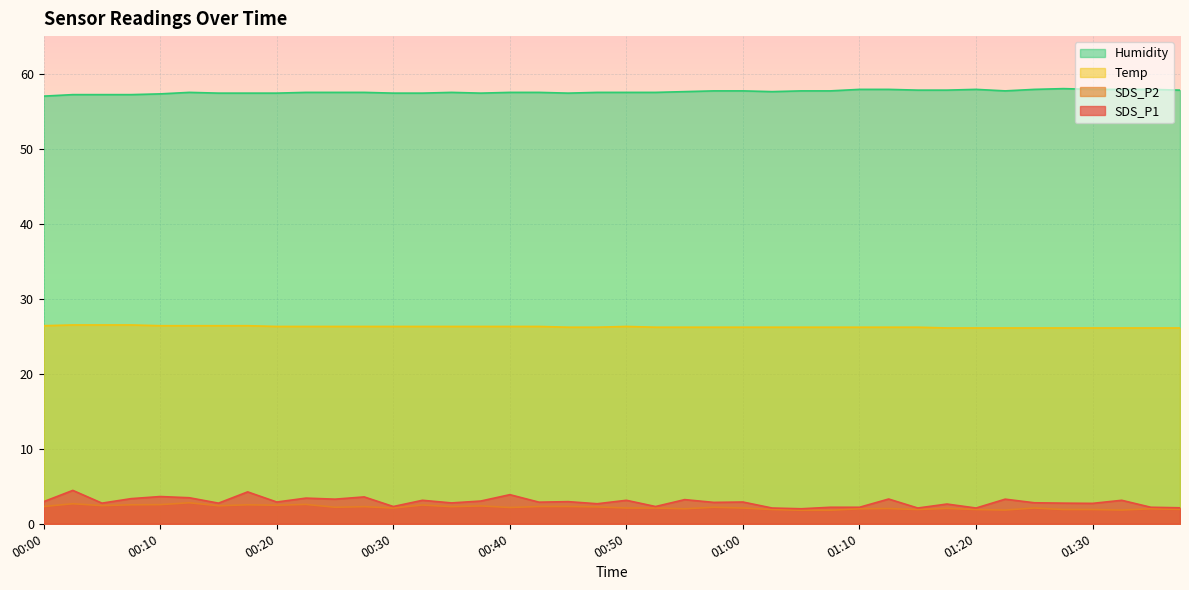

At 01:30, list the series in order from largest to smallest.

Humidity, Temp, SDS_P1, SDS_P2